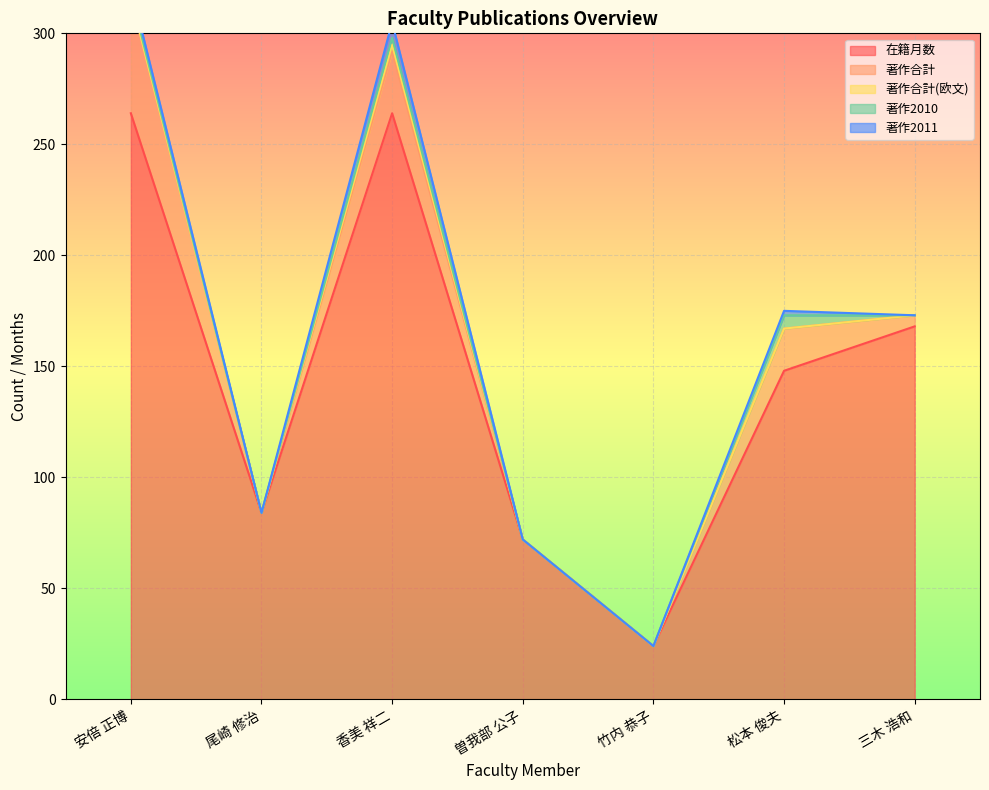

True or false: 著作2011 has more than 0 points higher than both neighbors.

True